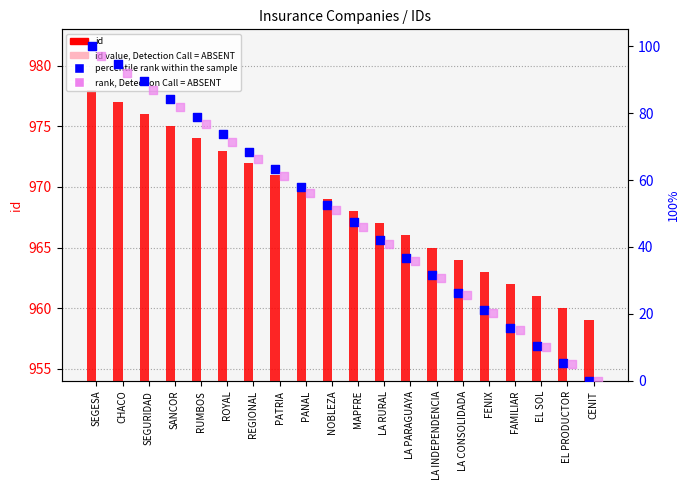

Which series has the widest spread of Y values?

percentile rank within the sample